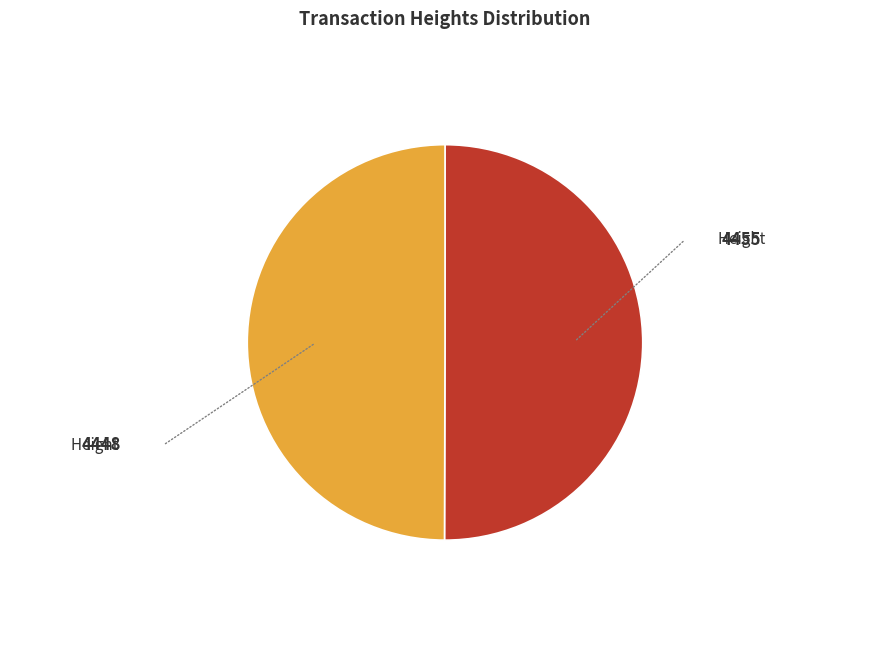

Do 4448 and 4455 together represent more than half of the pie?

Yes